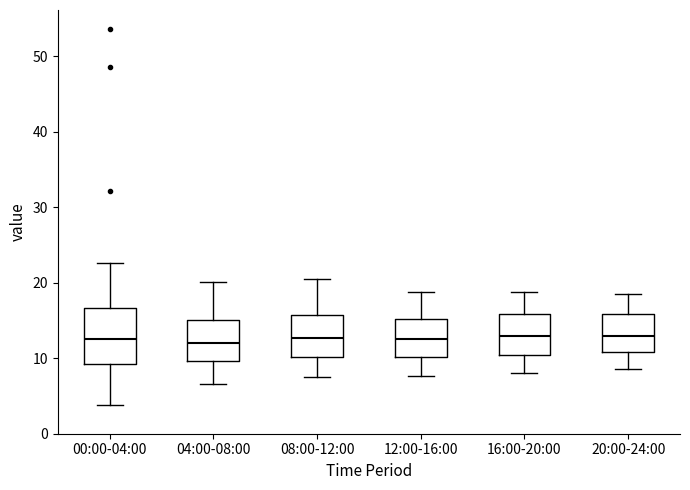

Which box is the tallest, from its lower edge to its upper edge?

00:00-04:00